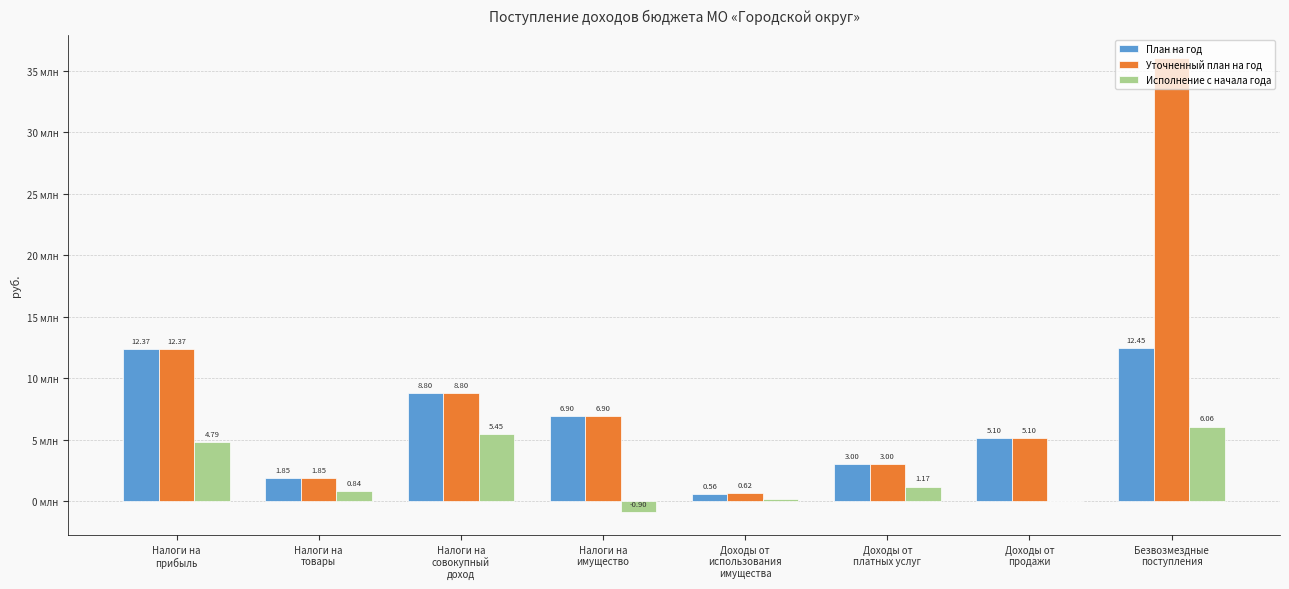

Are the bars horizontal?

No